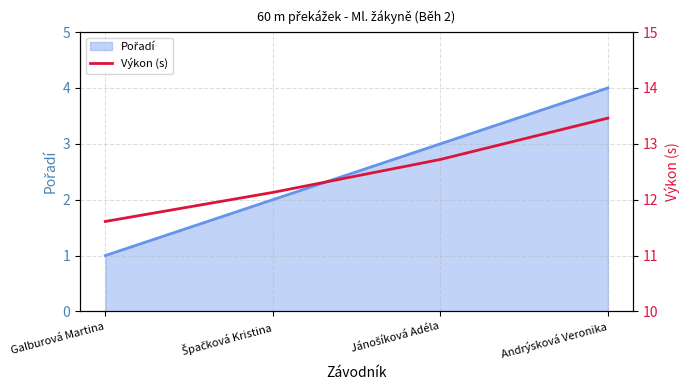

Where is the data nearest to the value 12?

Špačková Kristina